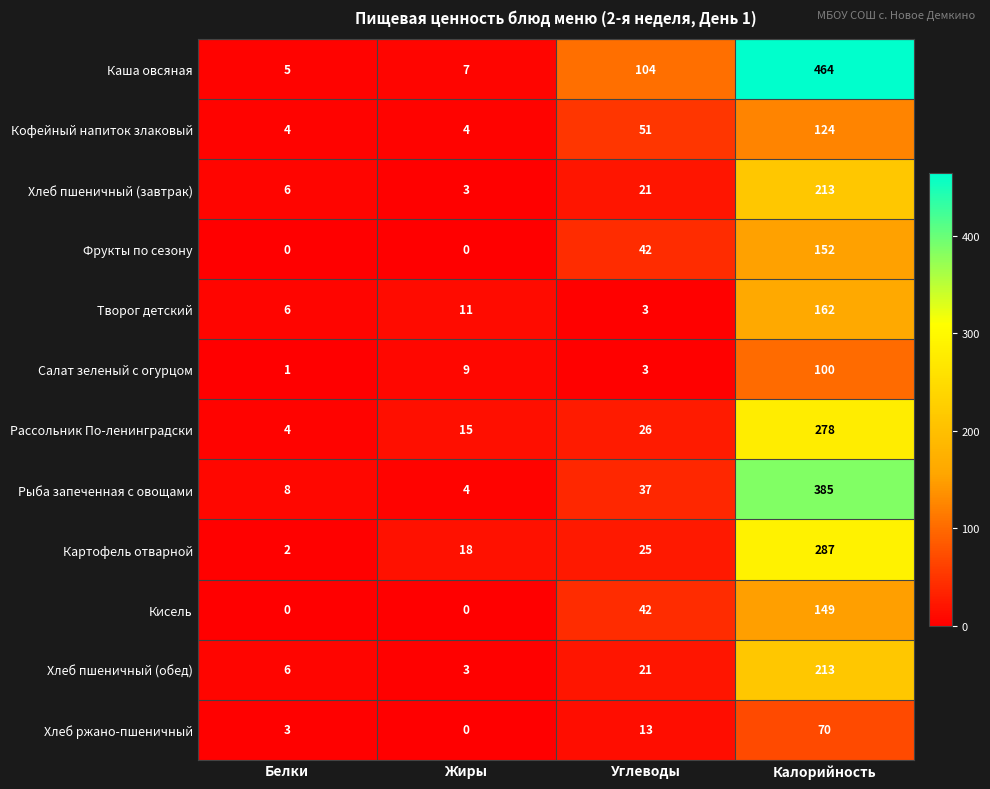

True or false: Кофейный напиток злаковый has a value of 1 at Жиры.

False